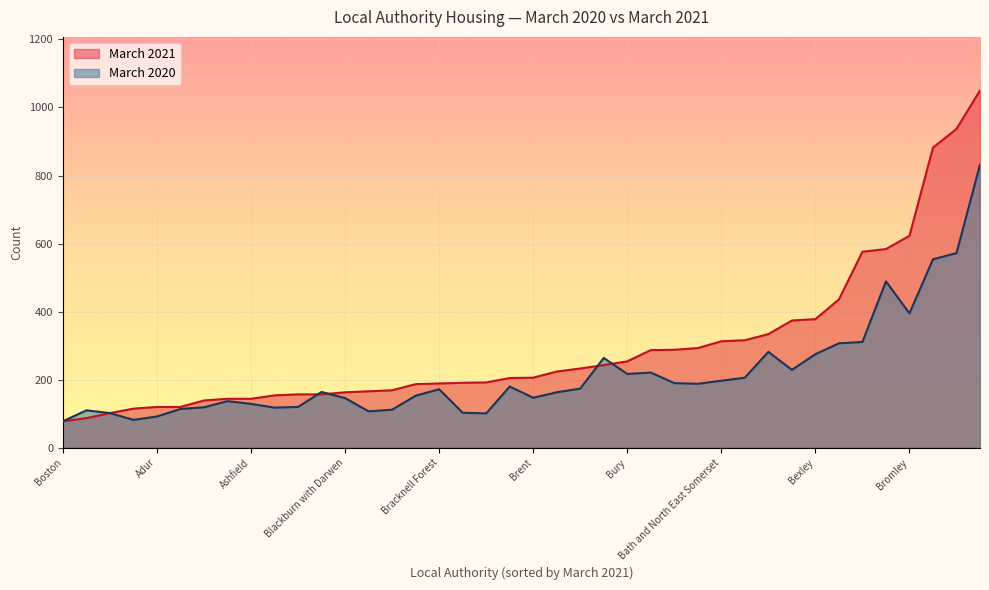

Which series has the largest total across all categories?

March 2021